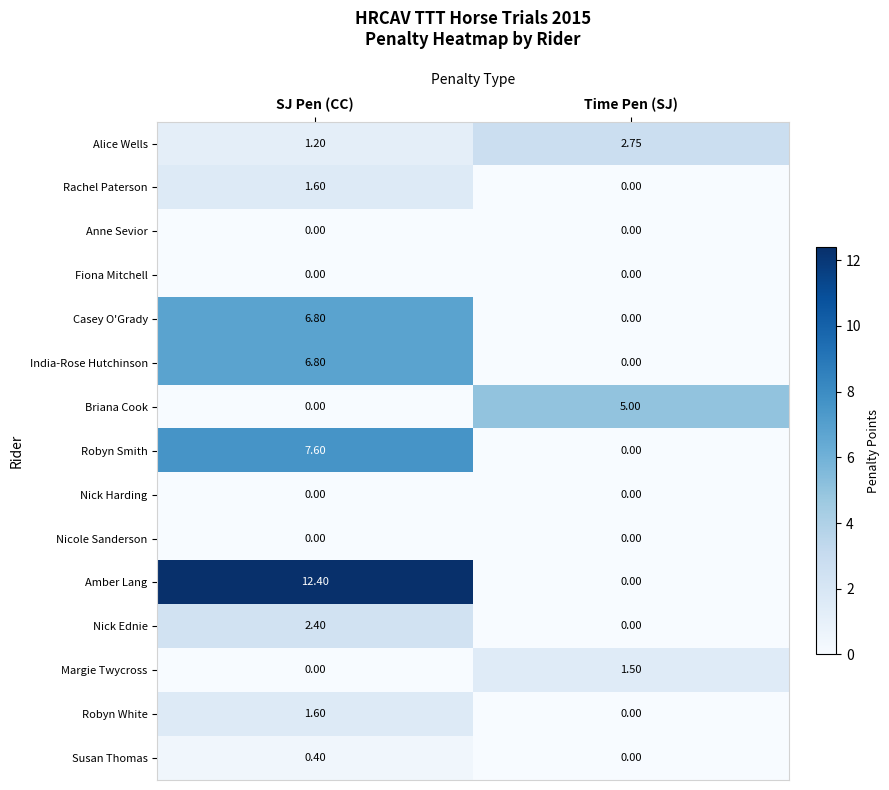

At which label is Susan Thomas closest to 0?

Time Pen (SJ)